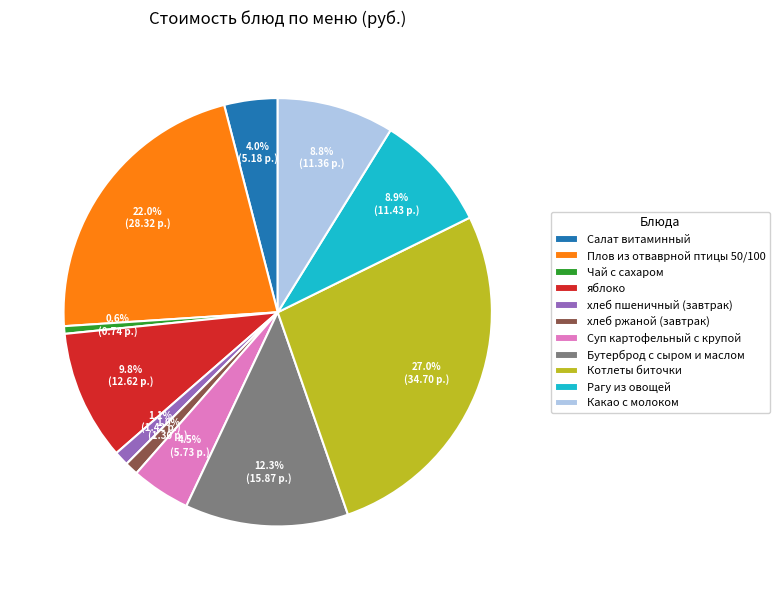

What is the total percentage of Суп картофельный с крупой and Бутерброд с сыром и маслом?

16.8%